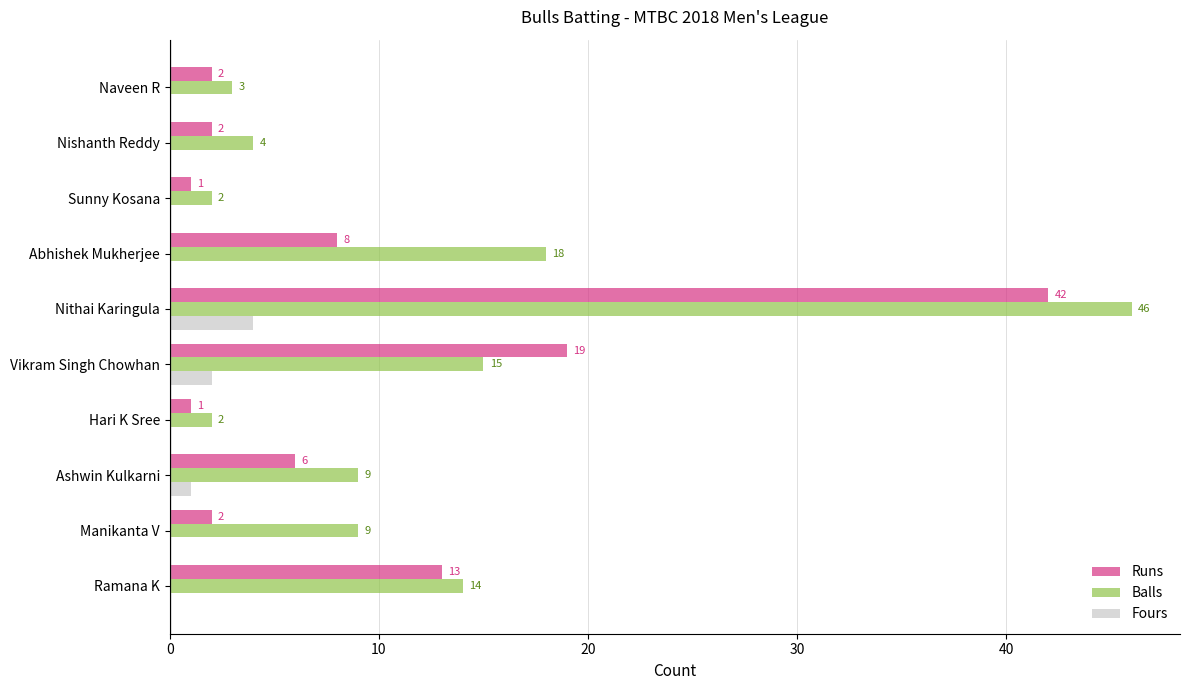

What is the sum of the Balls values at Ramana K and Sunny Kosana?

16